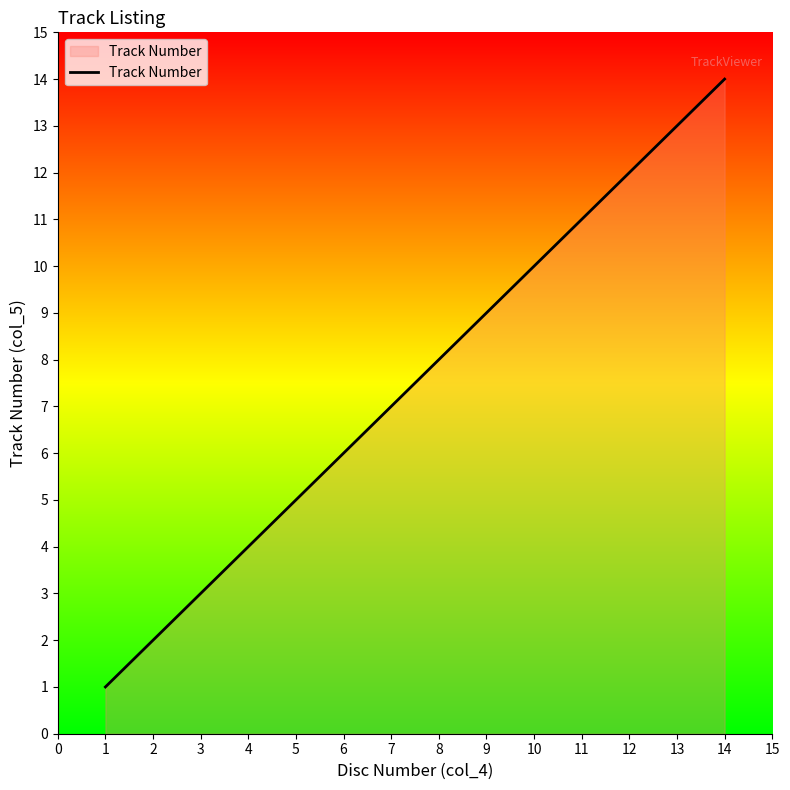

Between 3 and 4, which is larger?

4